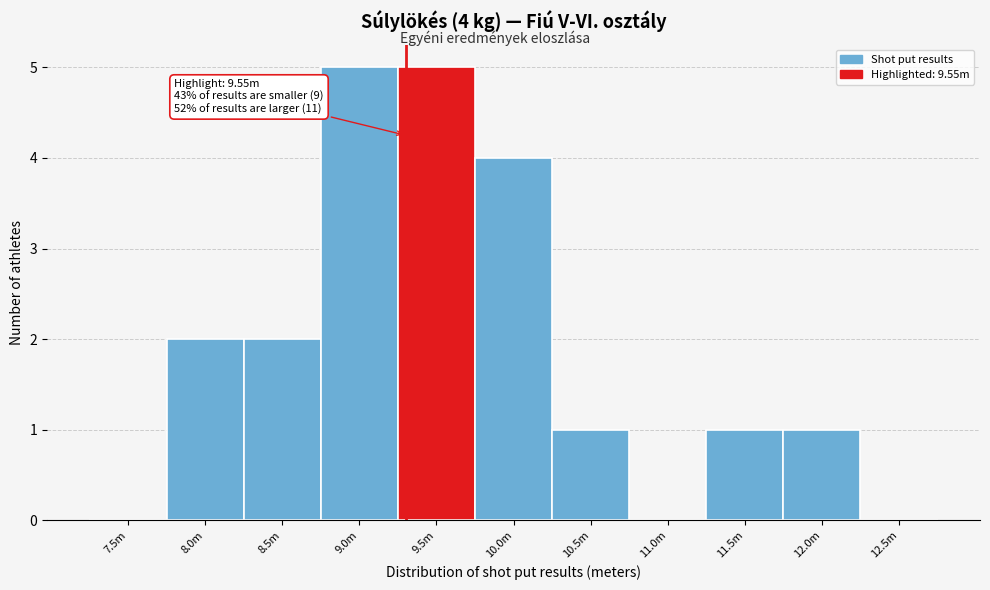

Reading right to left, list all the values displayed in this chart.

12.5m=0	12.0m=1	11.5m=1	11.0m=0	10.5m=1	10.0m=4	9.5m=5	9.0m=5	8.5m=2	8.0m=2	7.5m=0